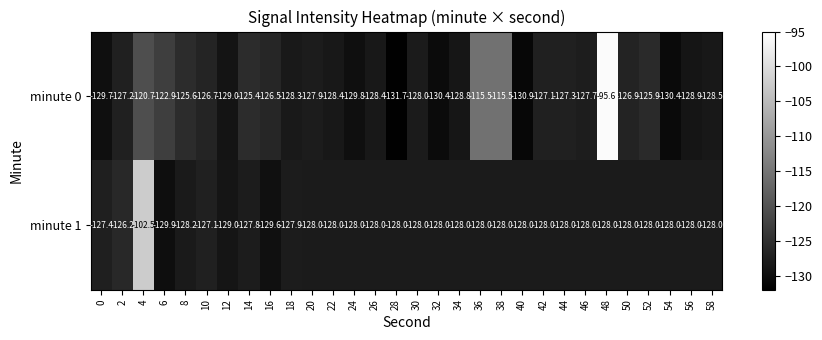

What is the total value across all series at 36?

-243.5